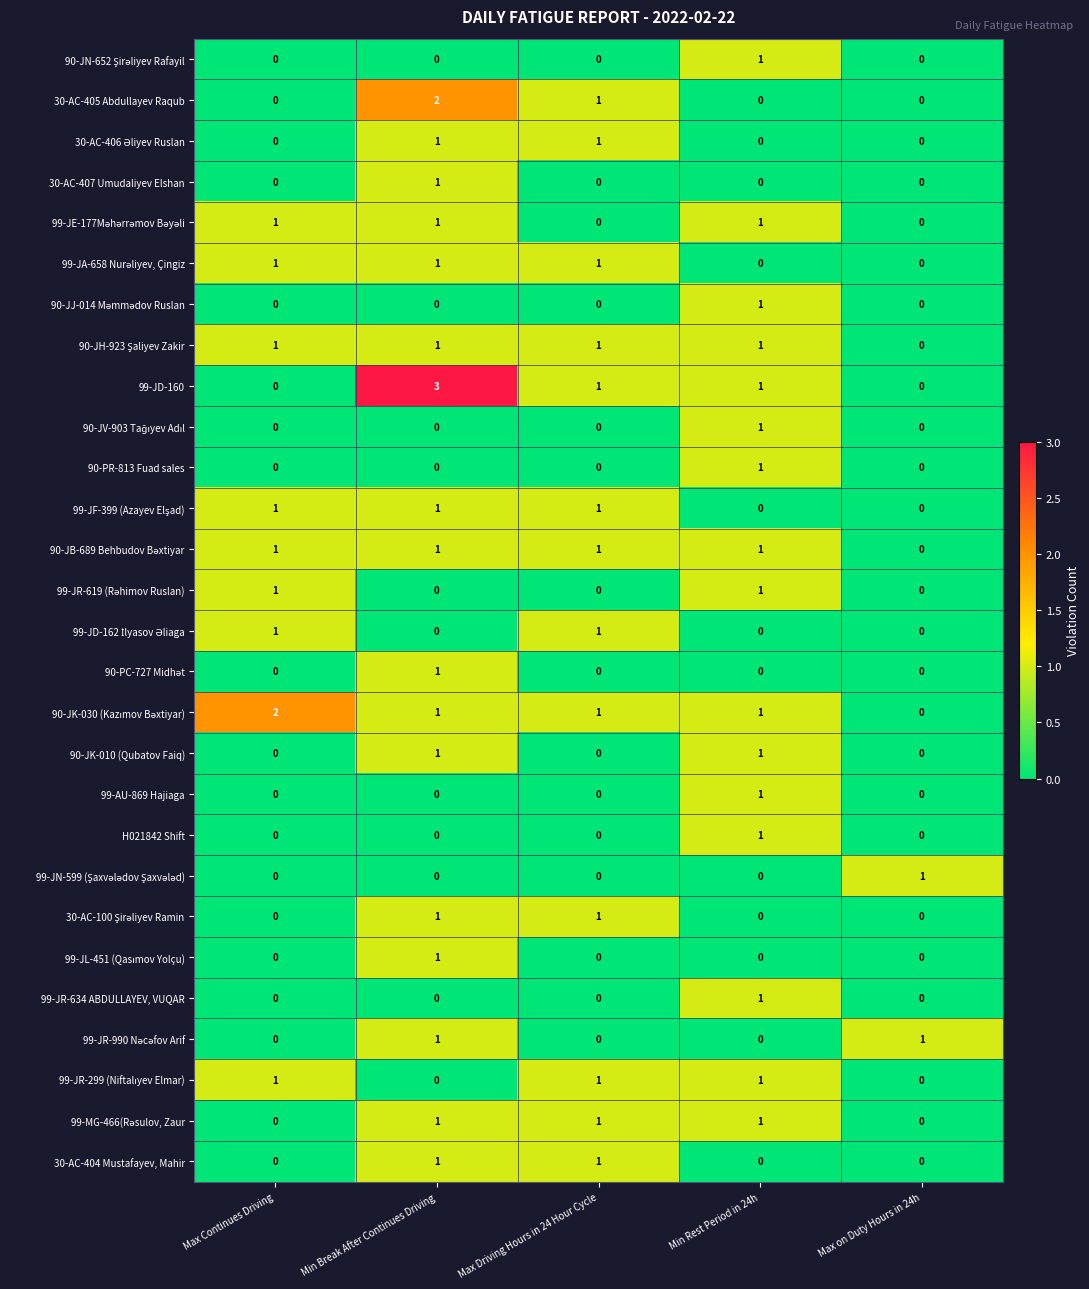

At which category is the sum across all series the highest?

Min Break After Continues Driving